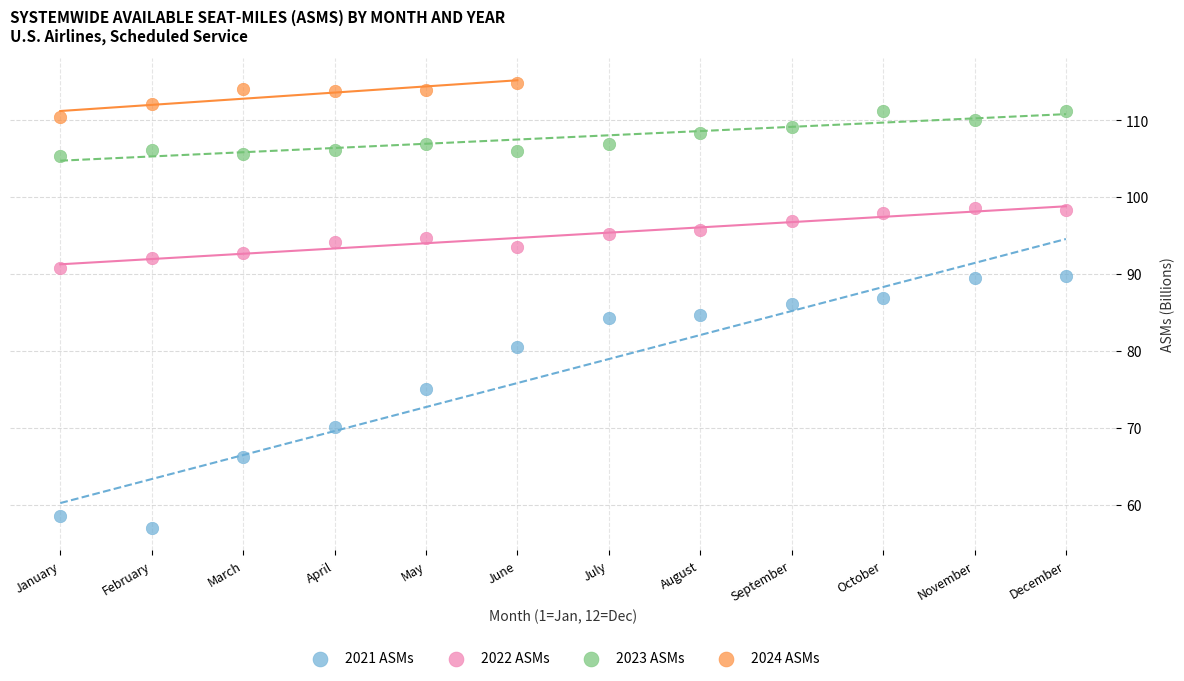

Which series contains the lowest Y value?

2021 ASMs